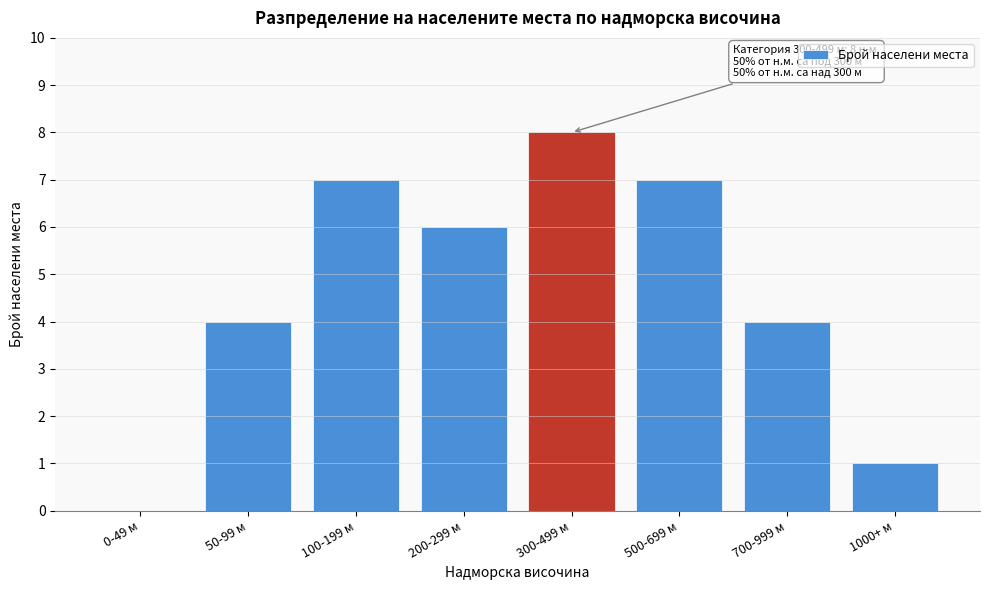

Reading right to left, list all the values displayed in this chart.

1000+ м=1	700-999 м=4	500-699 м=7	300-499 м=8	200-299 м=6	100-199 м=7	50-99 м=4	0-49 м=0